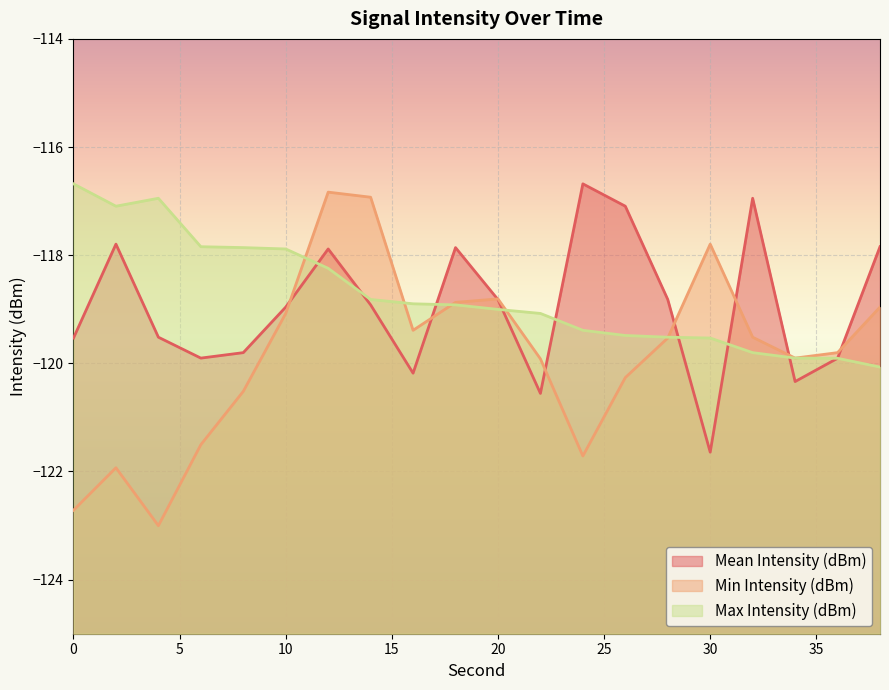

Which series has the widest spread of values?

Min Intensity (dBm)